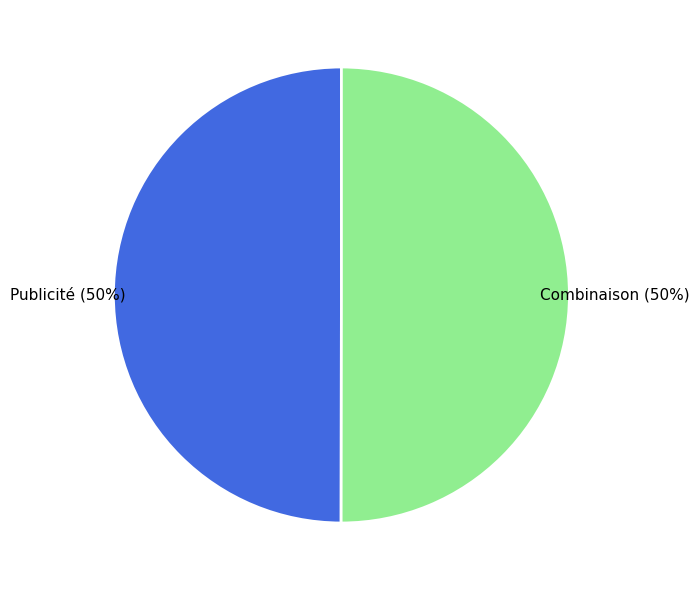

The Combinaison slice represents 50% of the pie. True or false?

True